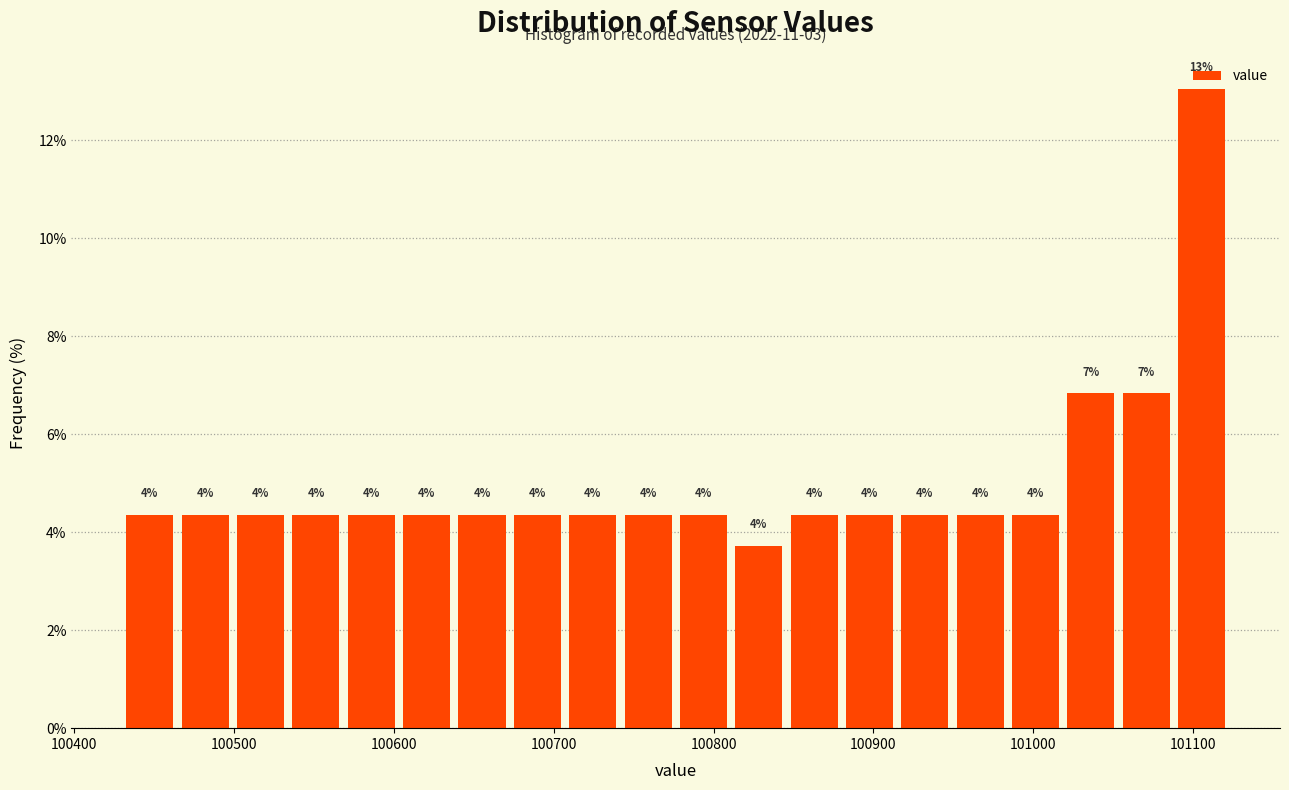

Read against the x-axis, roughly where is the centre of the tallest bar?

101110